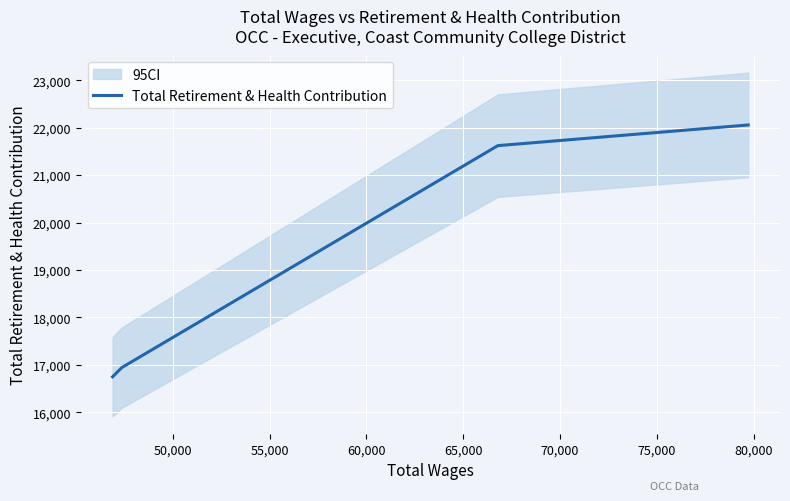

What is the difference between the maximum and minimum values?

5312